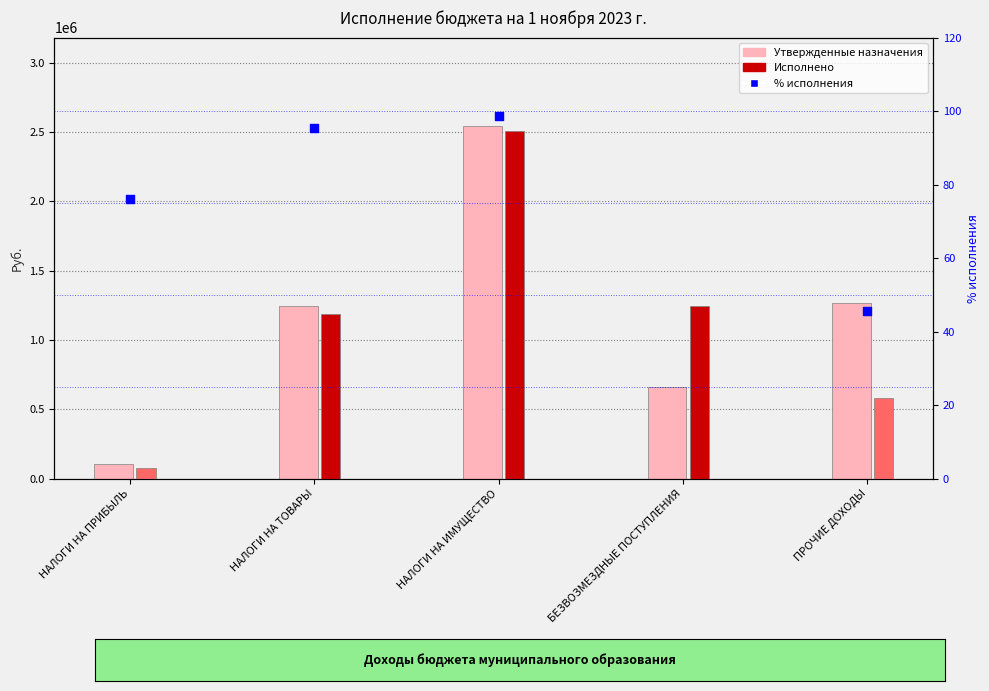

Which series has the largest total across all categories?

Утвержденные назначения